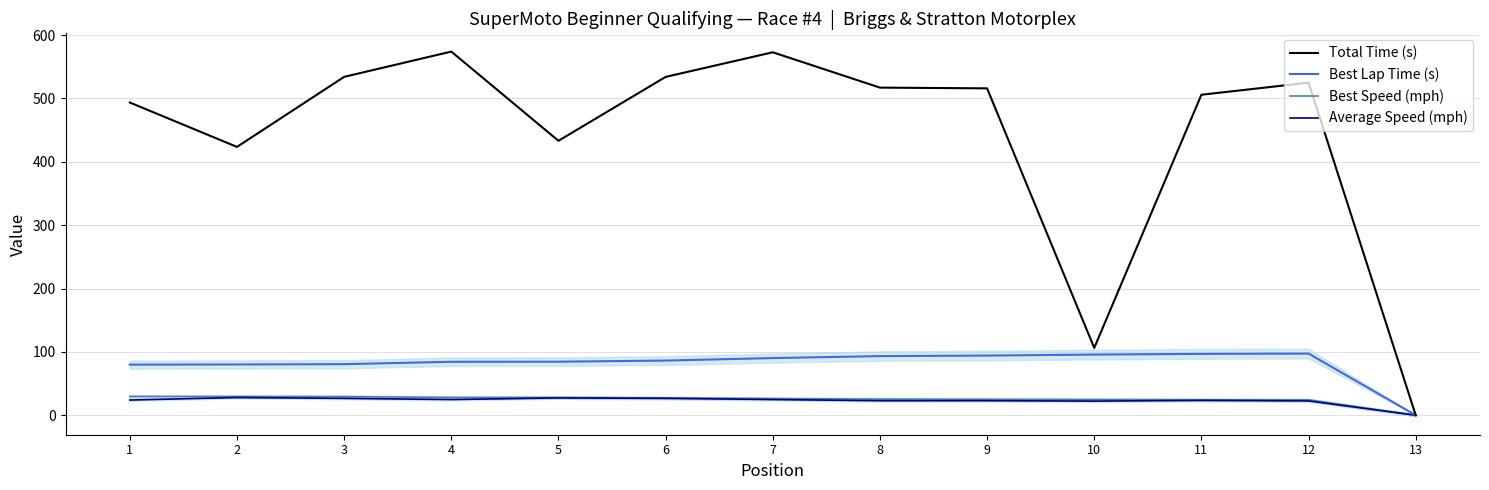

What is the difference between the second highest and minimum values in the Best Lap Time (s) series?

96.8